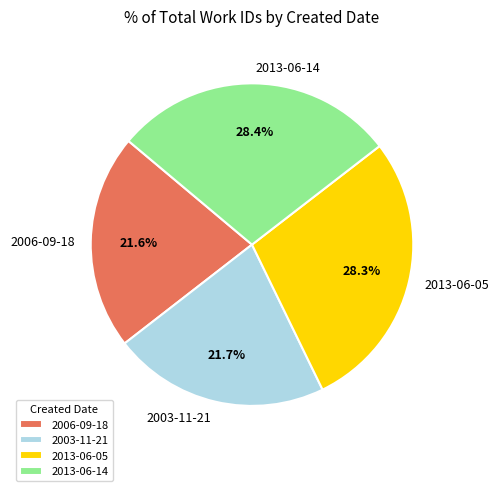

To the nearest percent, what is the difference between the 2003-11-21 and 2013-06-14 slice percentages?

7%